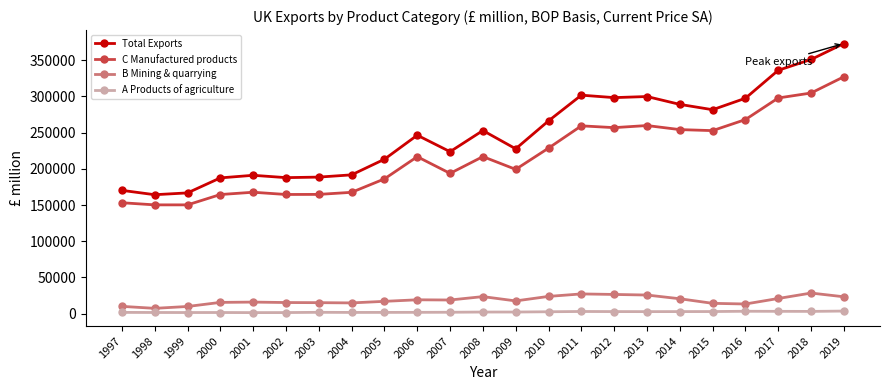

What is the value of the A Products of agriculture point at the 1st from the left?

1601